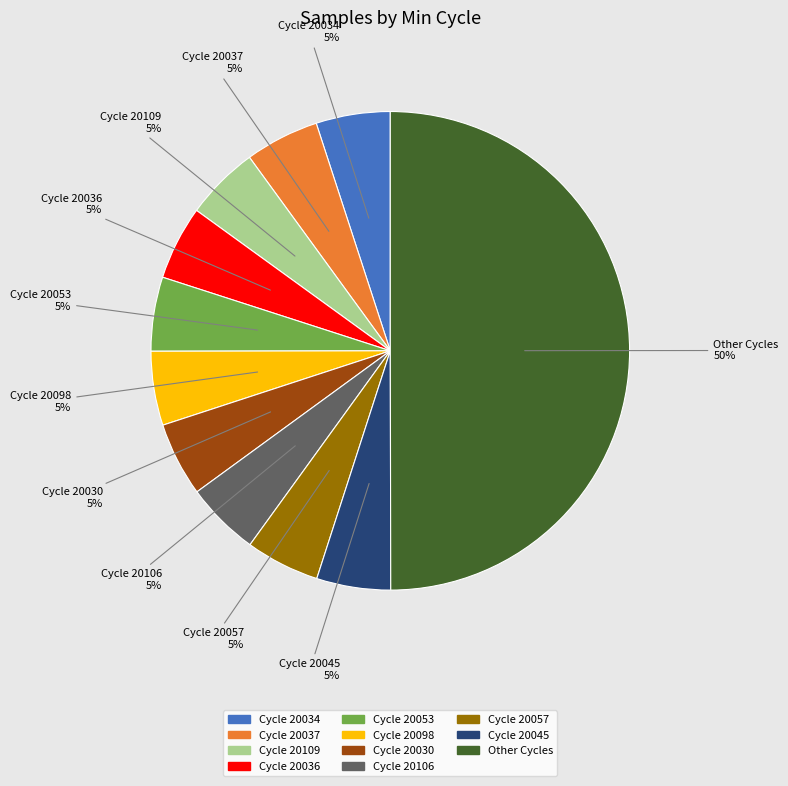

To the nearest percent, what is the average slice percentage?

9%